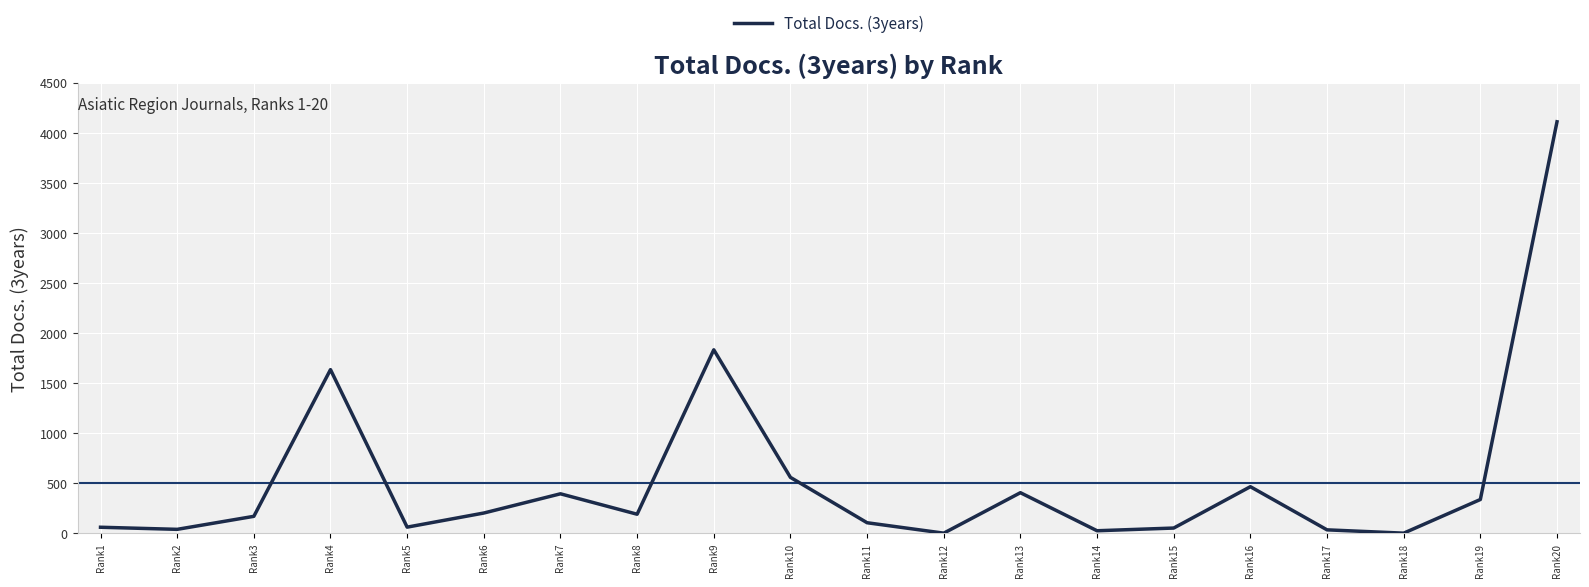

The value at Rank19 is 336. True or false?

True